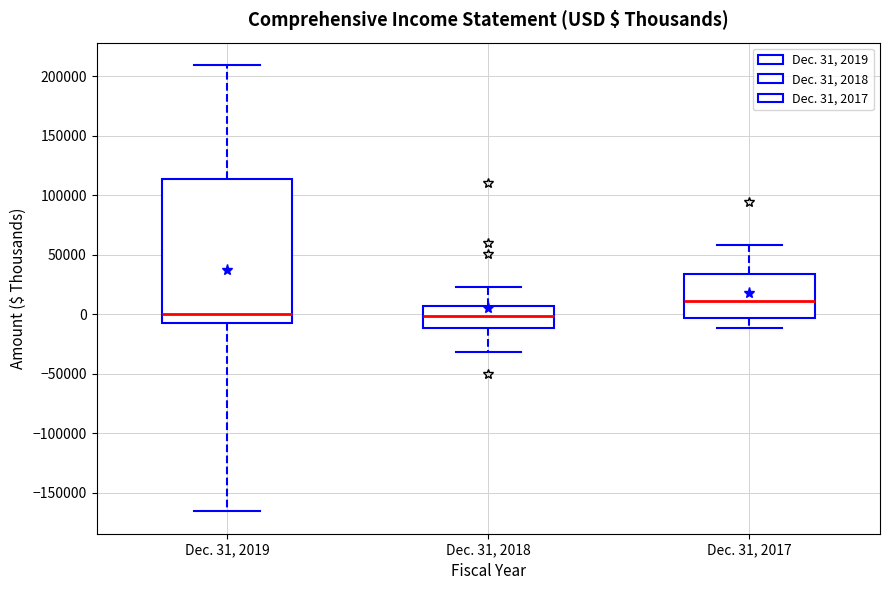

Reading left to right, read every box against the y-axis: the position of its median line, the range the box covers, and the ends of its whiskers. The values are not printed on the chart, so give them approximately, as read against the axis.

Dec. 31, 2019: median 0, box -10000 to 115000, whiskers -165000 to 210000
Dec. 31, 2018: median 0, box -10000 to 5000, whiskers -30000 to 25000
Dec. 31, 2017: median 10000, box -5000 to 35000, whiskers -10000 to 60000